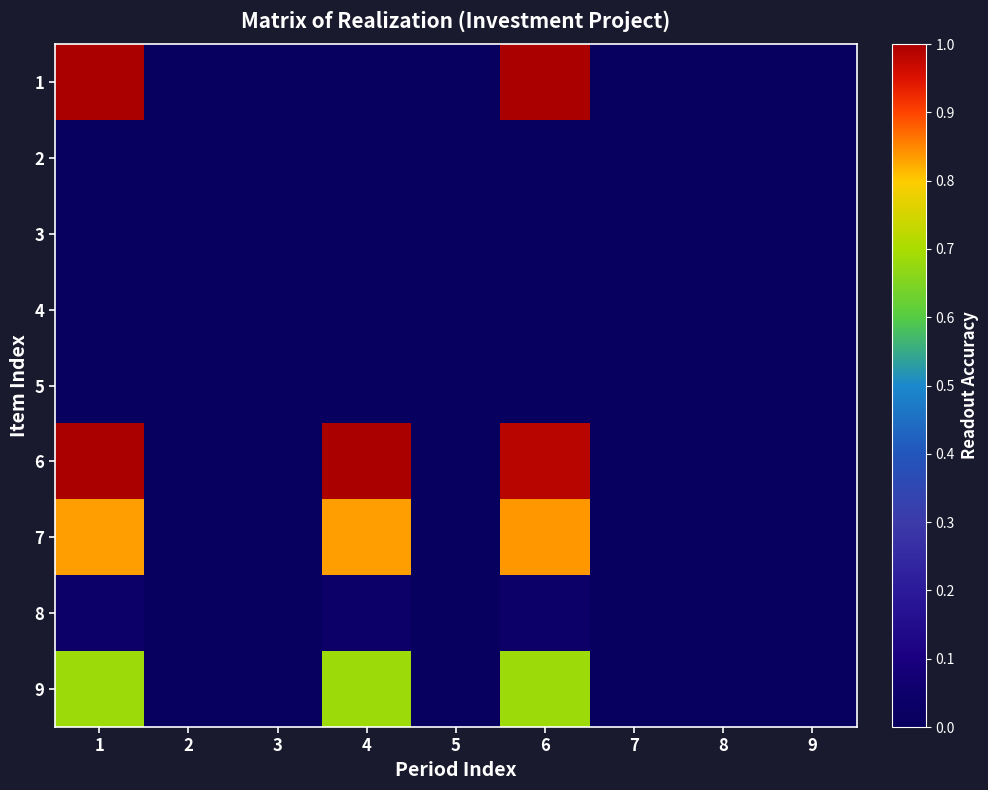

At how many categories does at least one series exceed 0?

3